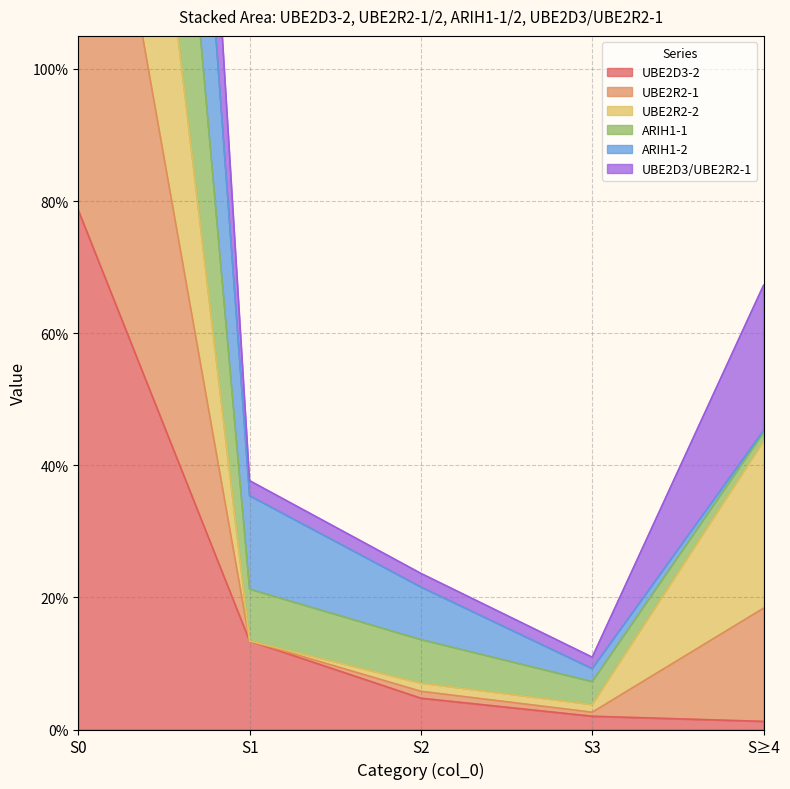

Does the chart have visible grid lines?

Yes